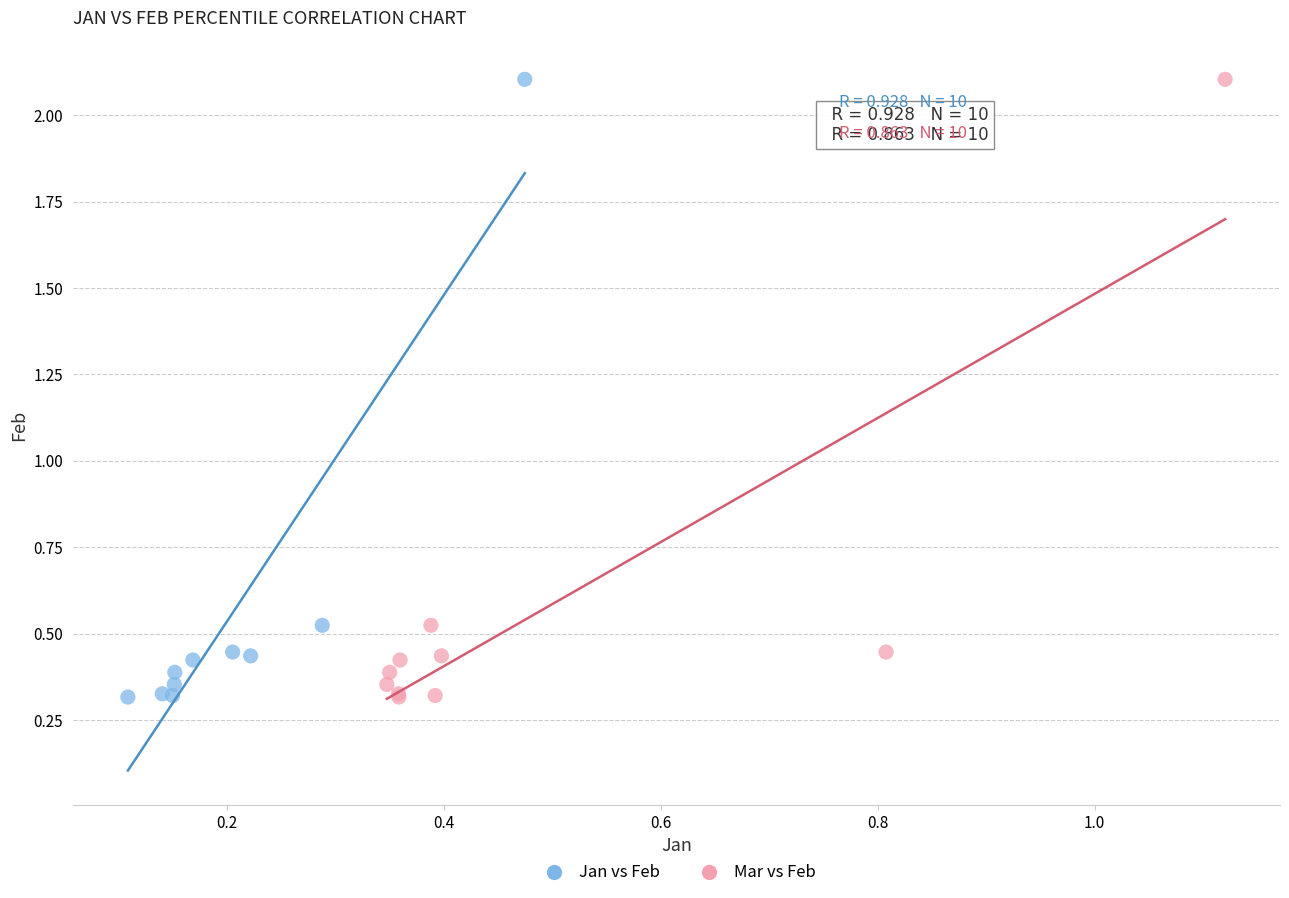

What are all the series names shown in the legend?

Jan vs Feb, Mar vs Feb